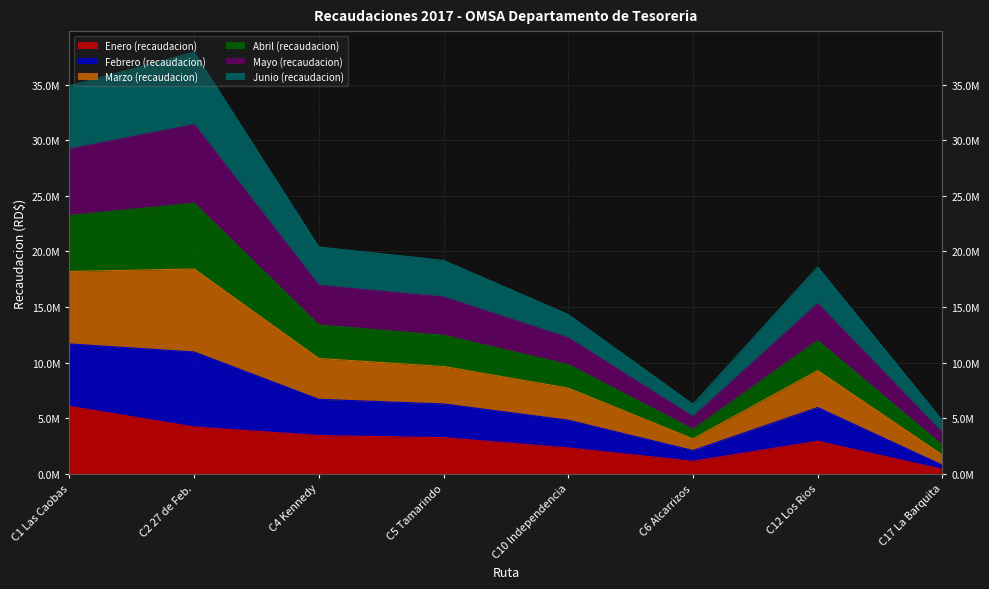

True or false: Enero (recaudacion) and Febrero (recaudacion) cross at least once.

False